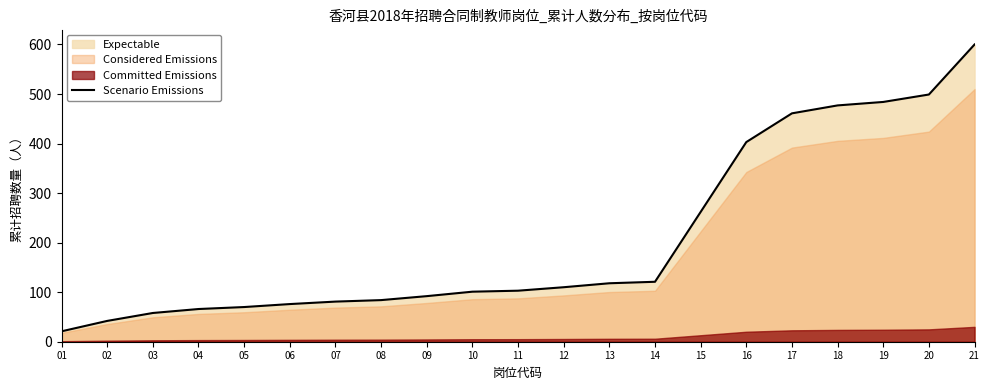

What is the ratio of the value at 14 to the value at 05?

1.7